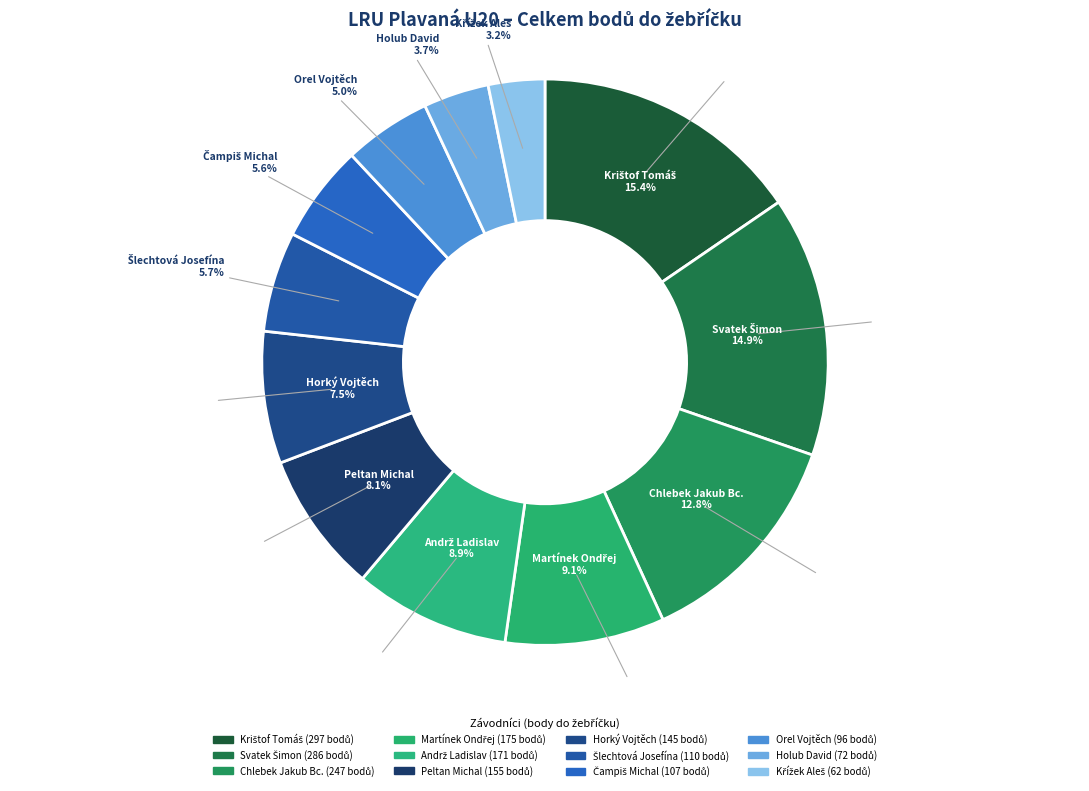

What percentage is NOT represented by Krištof Tomáš?

84.6%